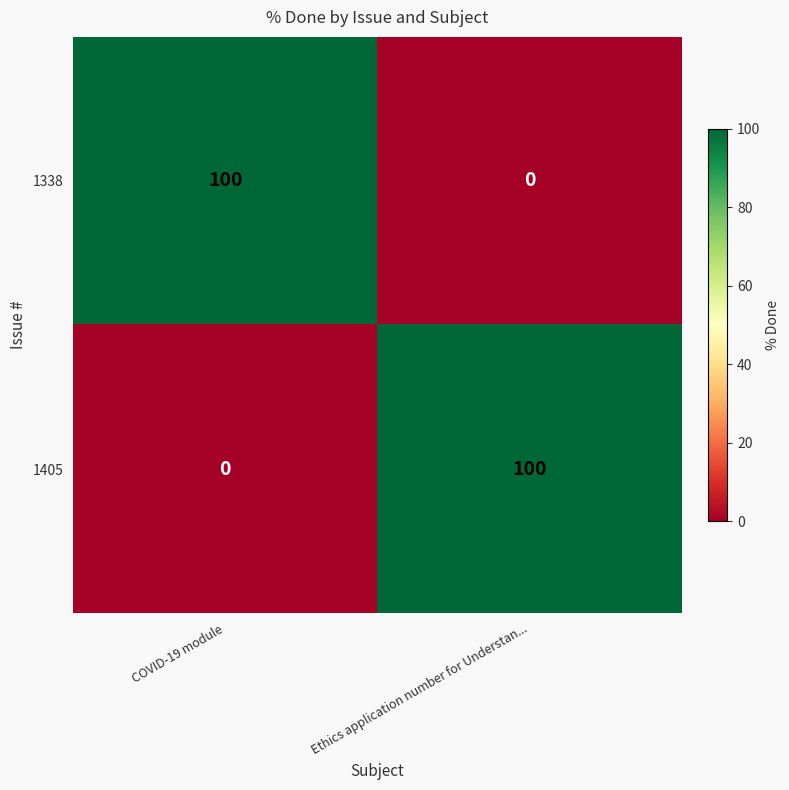

How many distinct data groups are displayed?

2